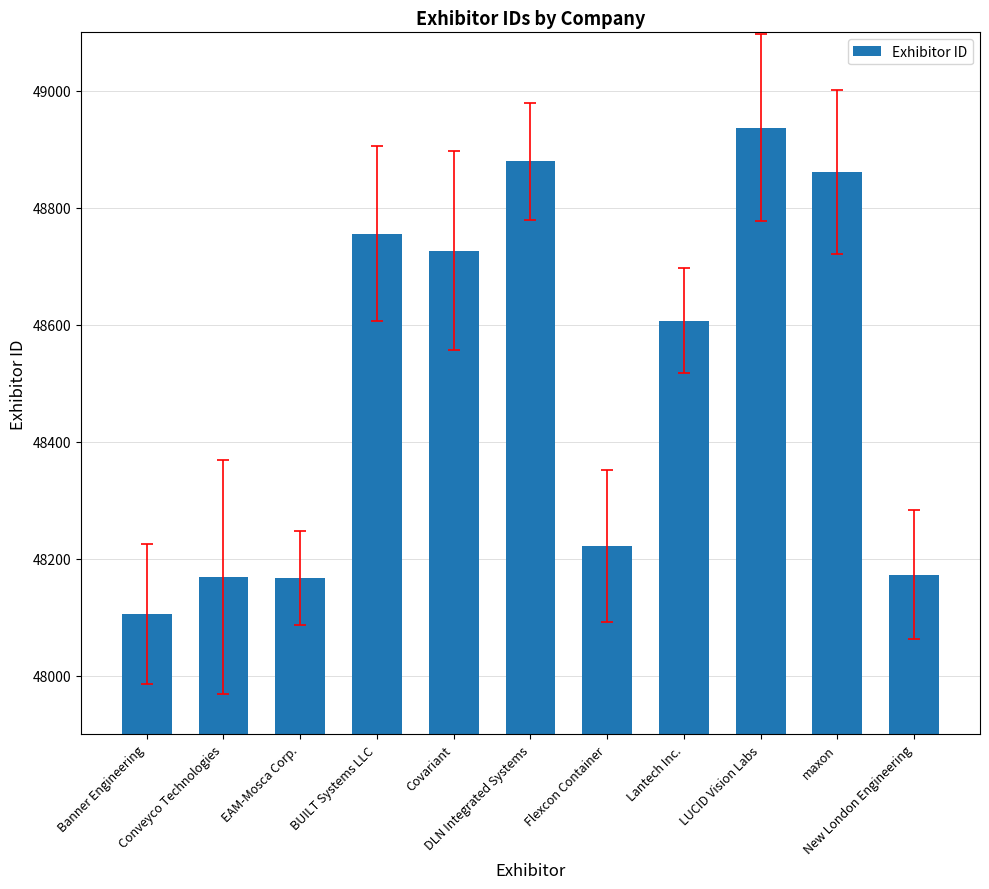

What is the value of the 4th bar from the left?

48756